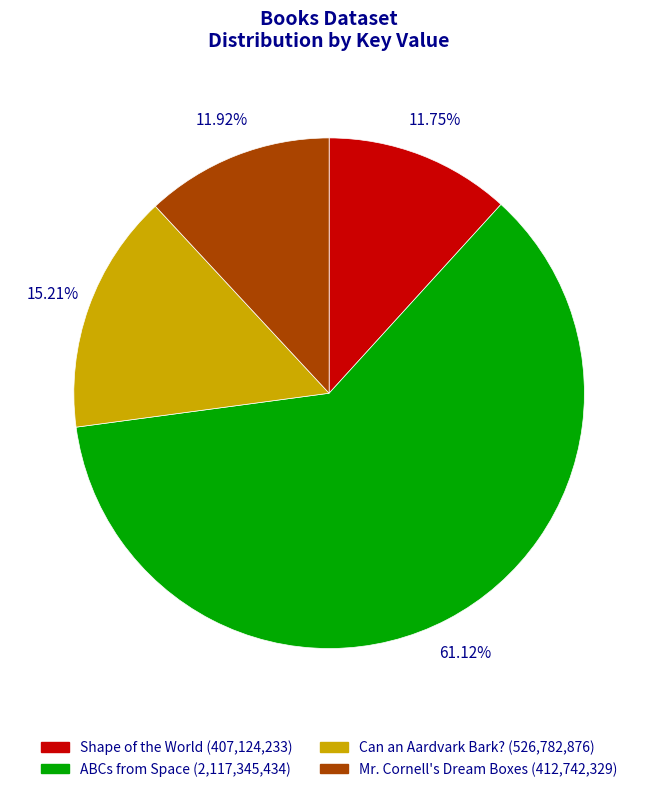

Between Shape of the World and Can an Aardvark Bark?, which is larger?

Can an Aardvark Bark?